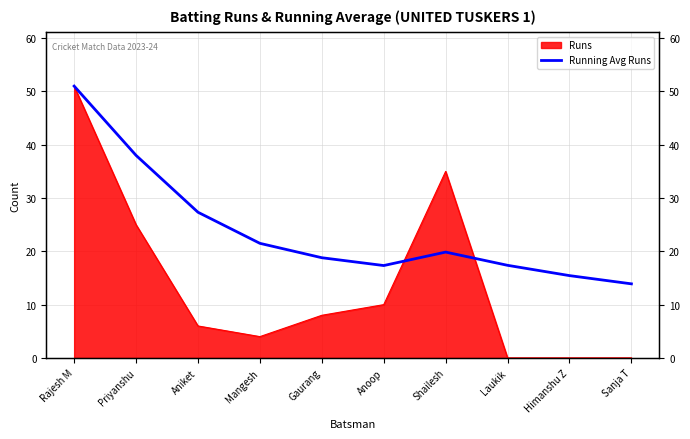

How many interior local valleys (lower than both neighbors) does the data have?

1